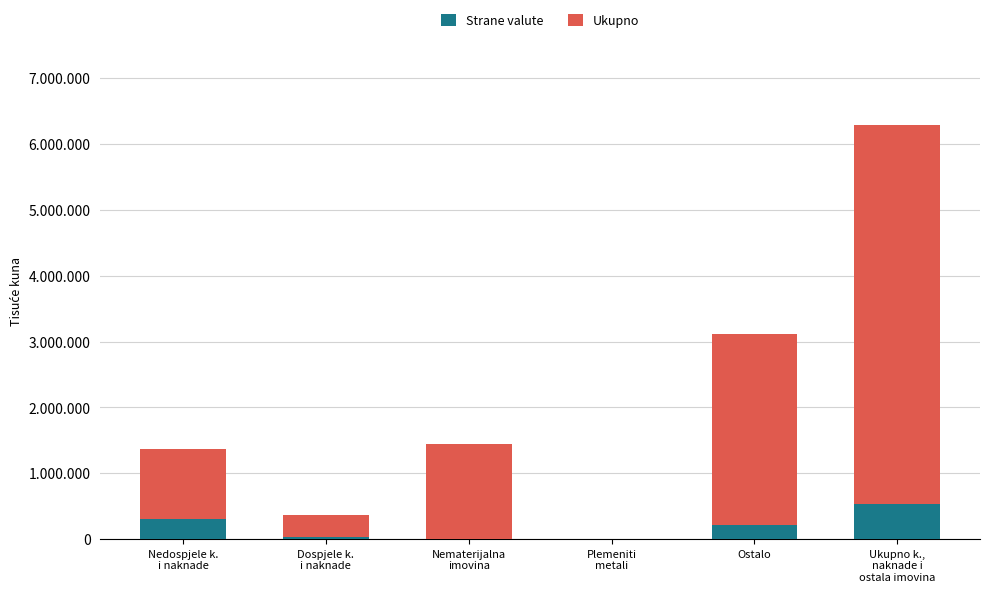

What are all the series names shown in the legend?

Strane valute, Ukupno